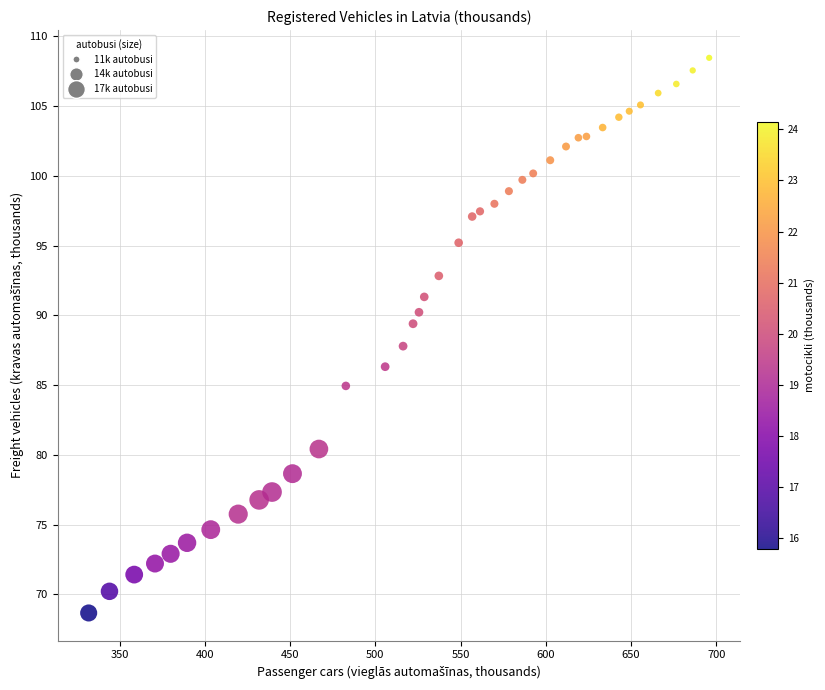

What is the range of X values (max minus min)?

363.9